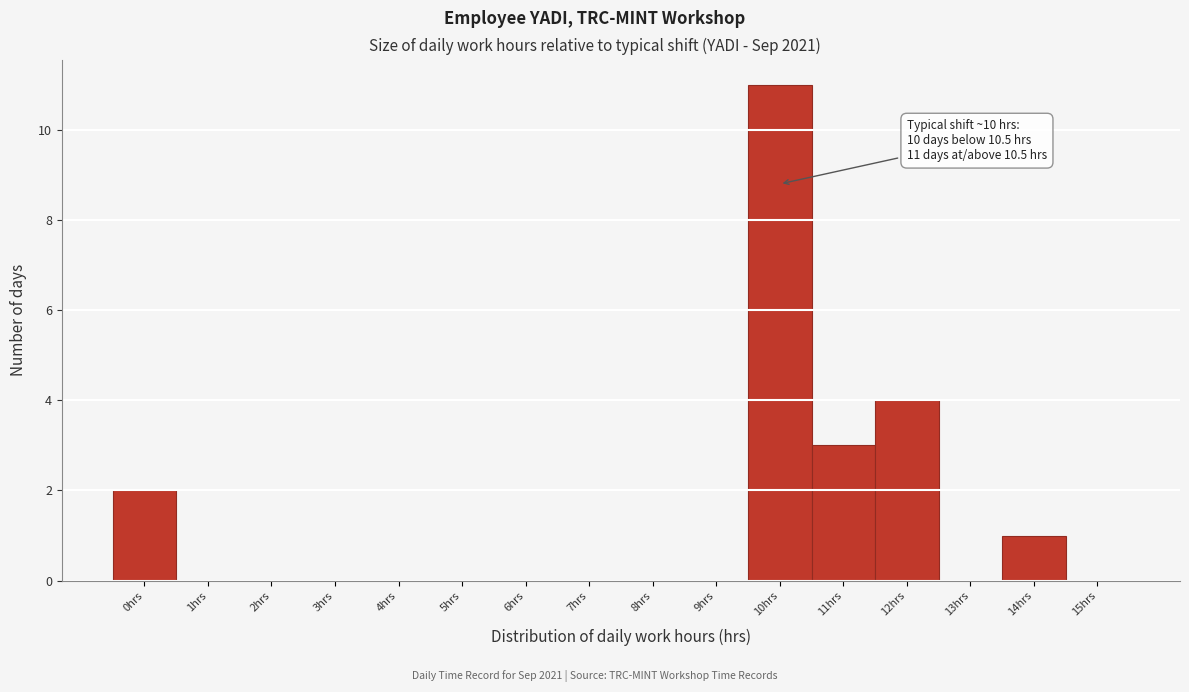

Reading left to right, what are all the values shown in this chart?

0hrs=2	1hrs=0	2hrs=0	3hrs=0	4hrs=0	5hrs=0	6hrs=0	7hrs=0	8hrs=0	9hrs=0	10hrs=11	11hrs=3	12hrs=4	13hrs=0	14hrs=1	15hrs=0